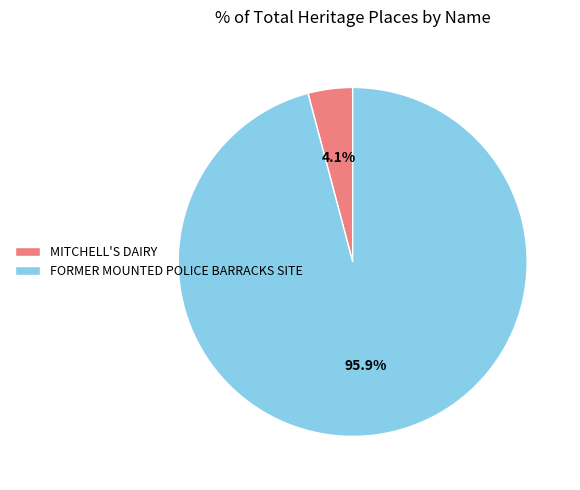

Rank the categories by value from lowest to highest.

MITCHELL'S DAIRY, FORMER MOUNTED POLICE BARRACKS SITE